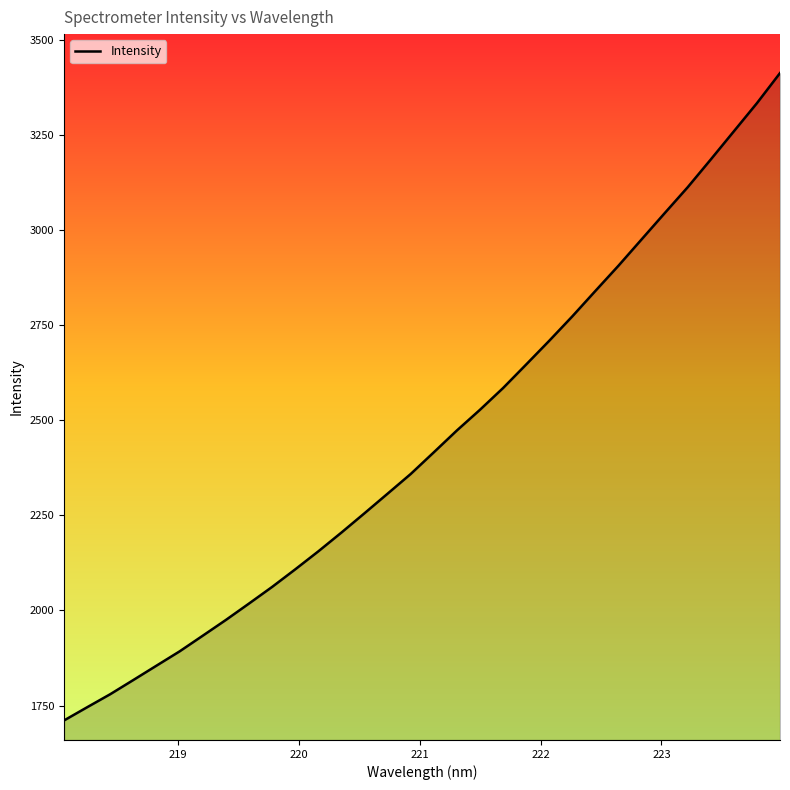

What is the maximum value shown in the chart?

3412.2